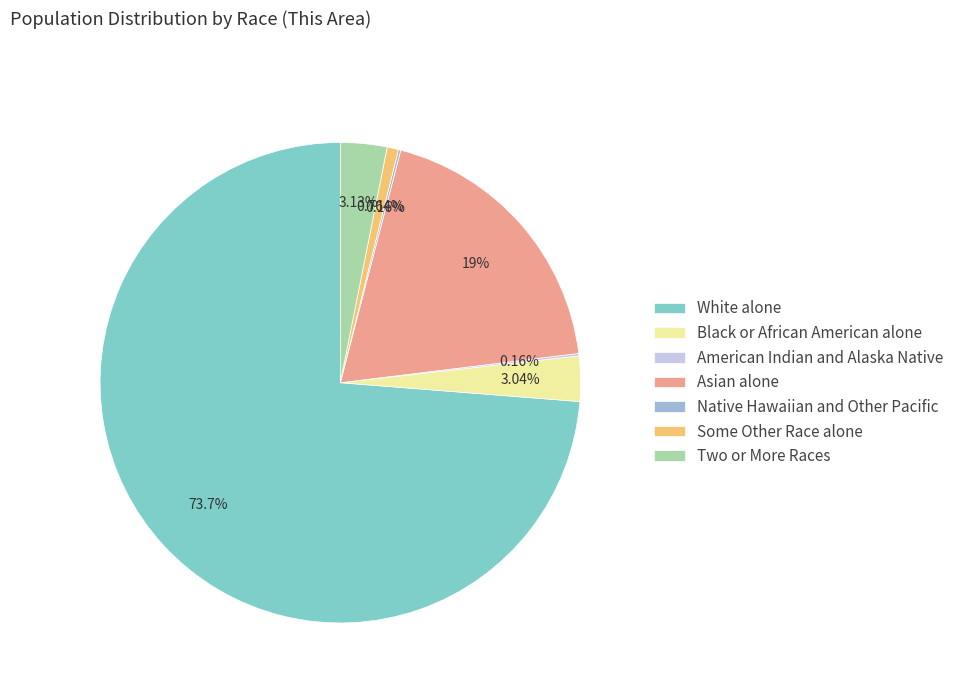

How much of the chart is everything except Asian alone?

81.0%